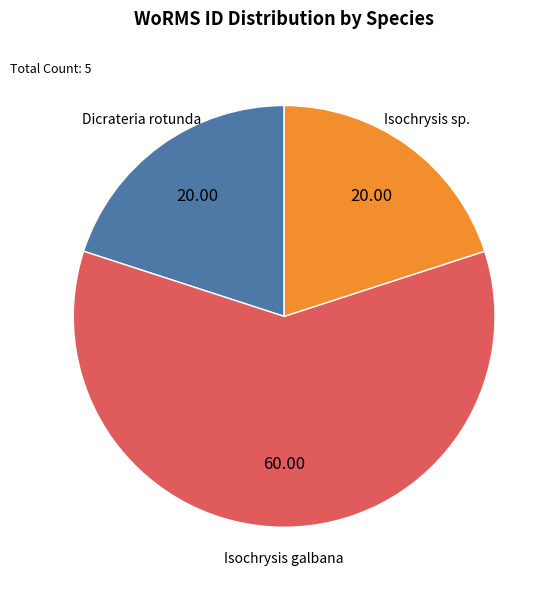

Does any single category account for the majority?

Yes